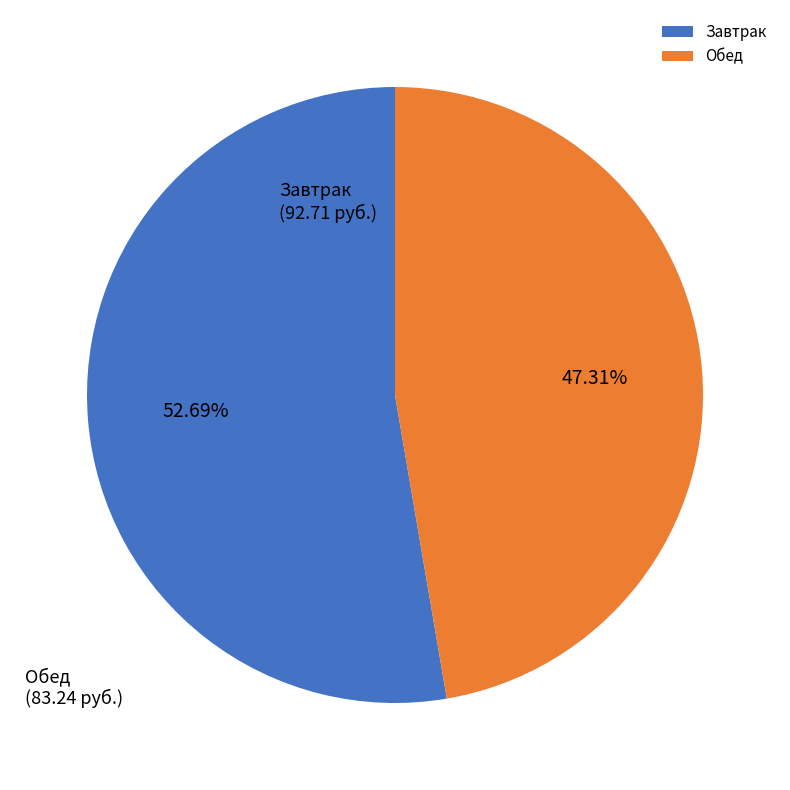

Does any single category account for the majority?

Yes